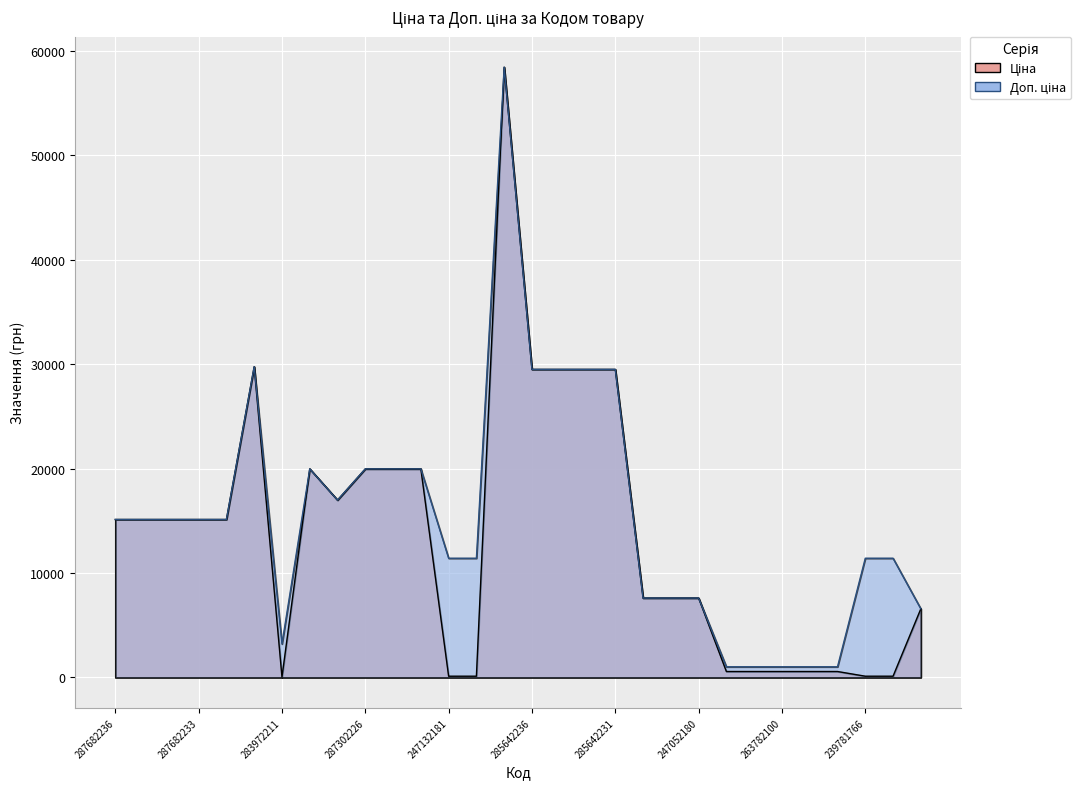

Which series changed the most between 287302223 and 285642231?

Ціна